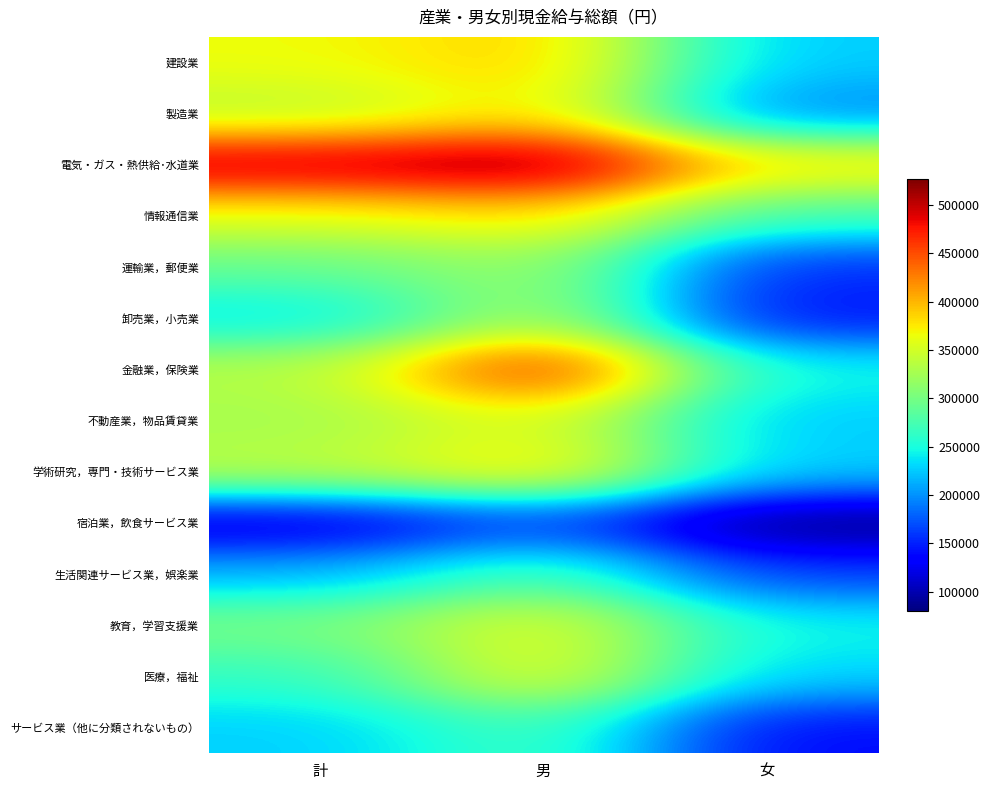

Rank the series by their maximum value, from lowest to highest.

宿泊業，飲食サービス業, サービス業（他に分類されないもの）, 生活関連サービス業，娯楽業, 運輸業，郵便業, 卸売業，小売業, 不動産業，物品賃貸業, 教育，学習支援業, 医療，福祉, 製造業, 情報通信業, 学術研究，専門・技術サービス業, 建設業, 金融業，保険業, 電気・ガス・熱供給･水道業